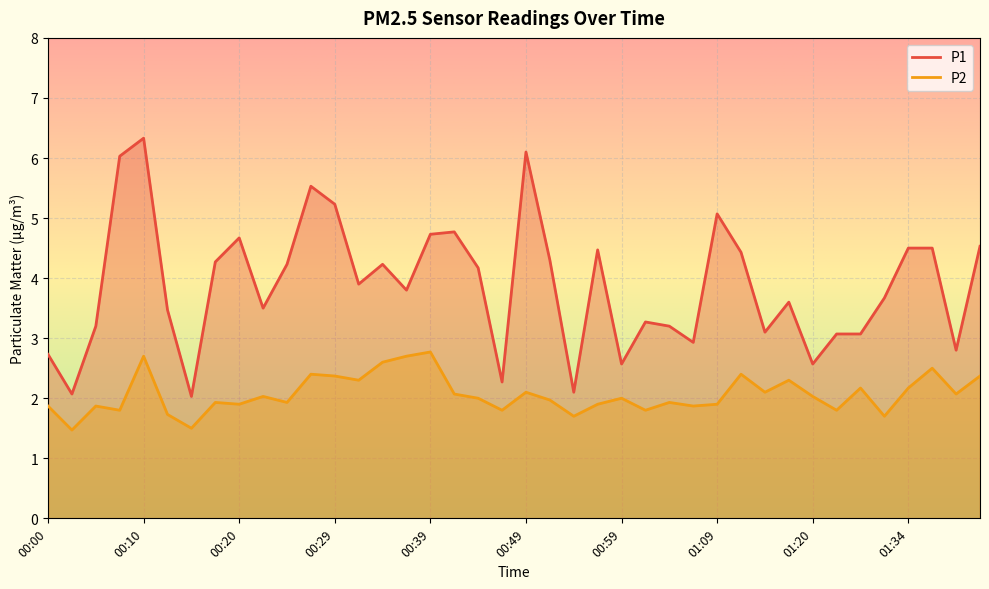

What is the difference between the second highest and minimum values in the P1 series?

4.1